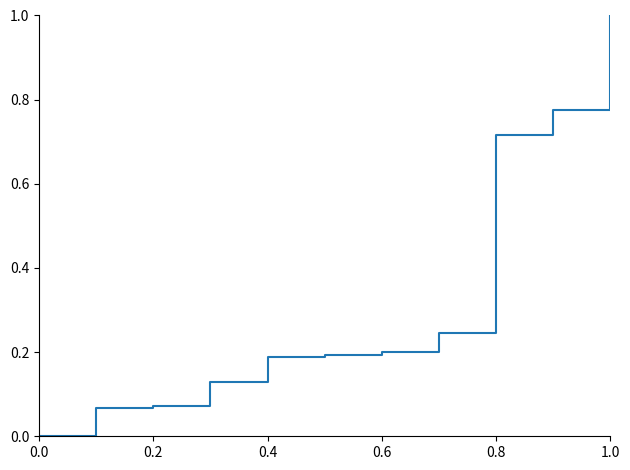

What is the sum of all values?

3.6